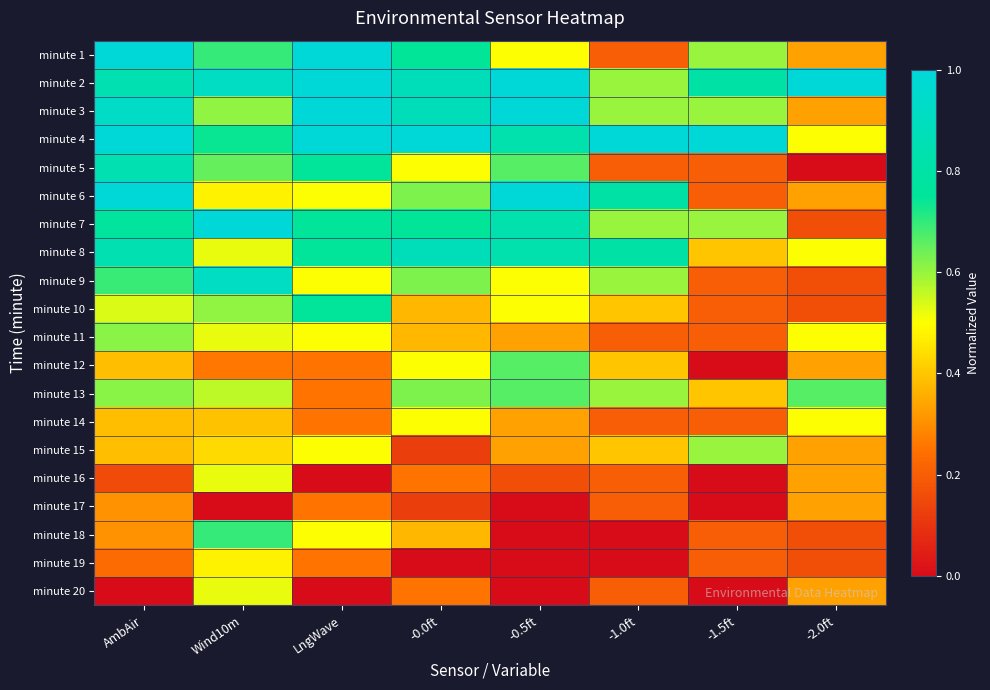

Between -0.0ft and -2.0ft, which series saw the biggest shift?

minute 7